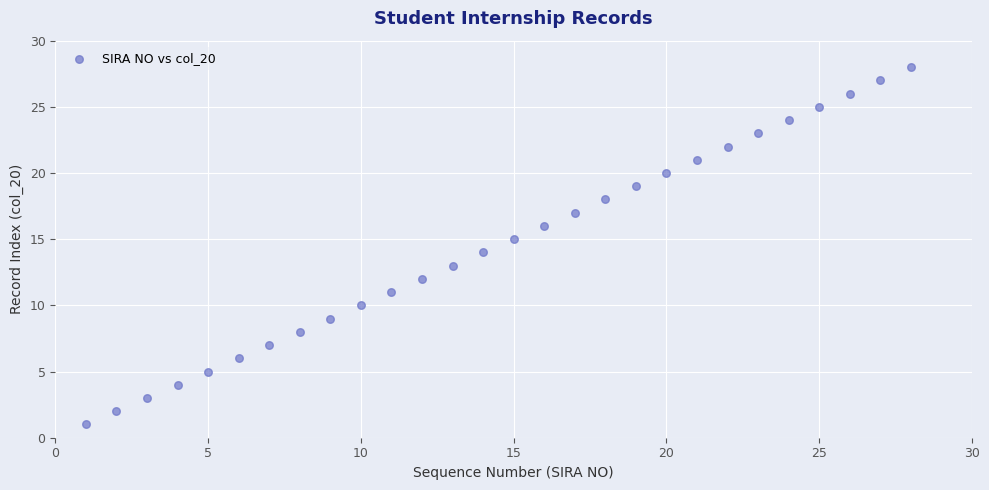

What is the range of Y values (max minus min)?

27